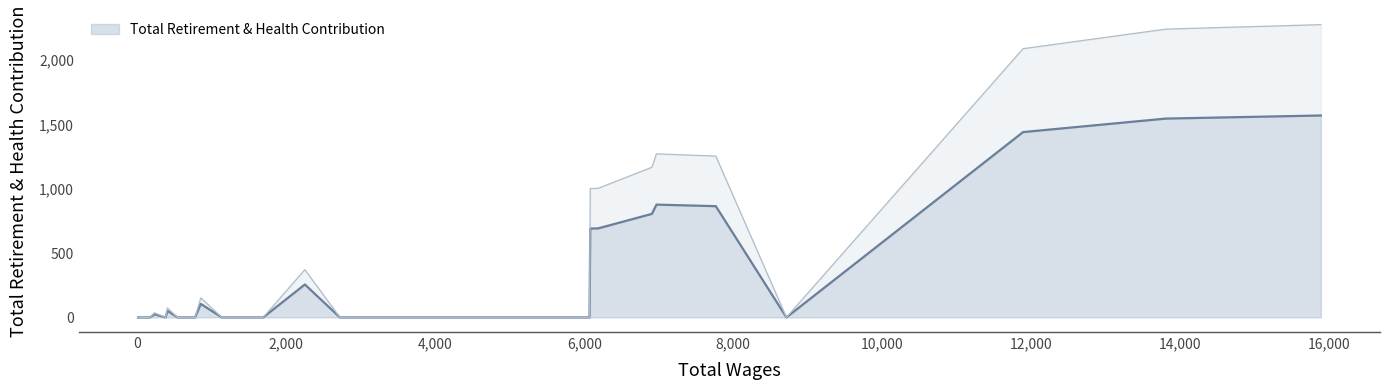

What is the sum of all values?

8925